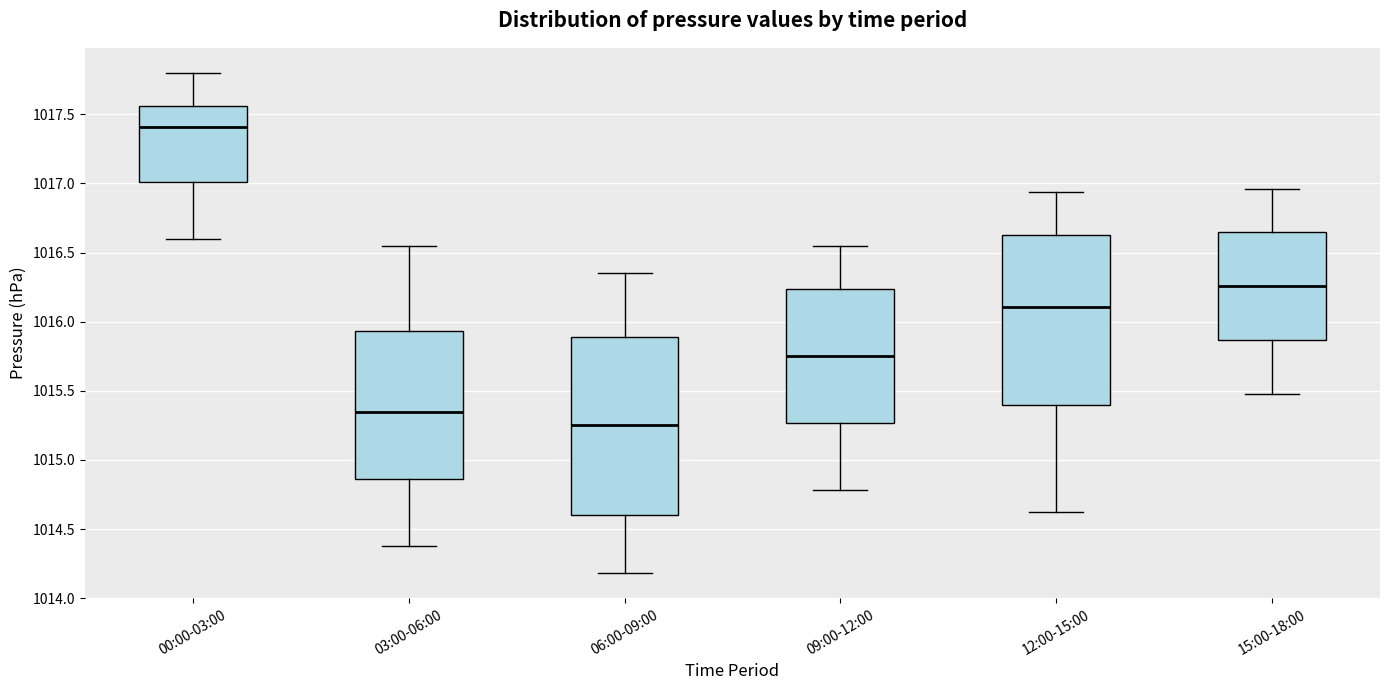

Which box's median line is the highest?

00:00-03:00